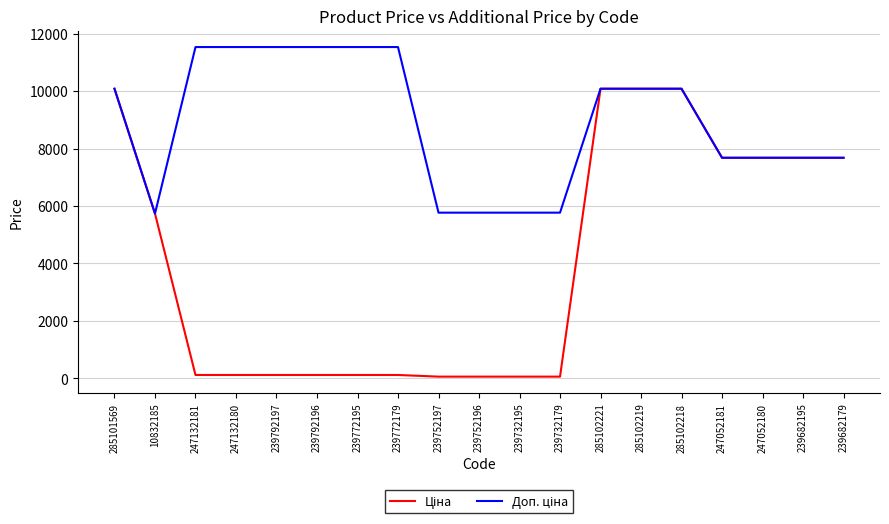

Rank the series by their average value, from highest to lowest.

Доп. ціна, Ціна